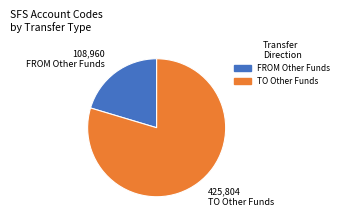

Does any single category account for the majority?

Yes